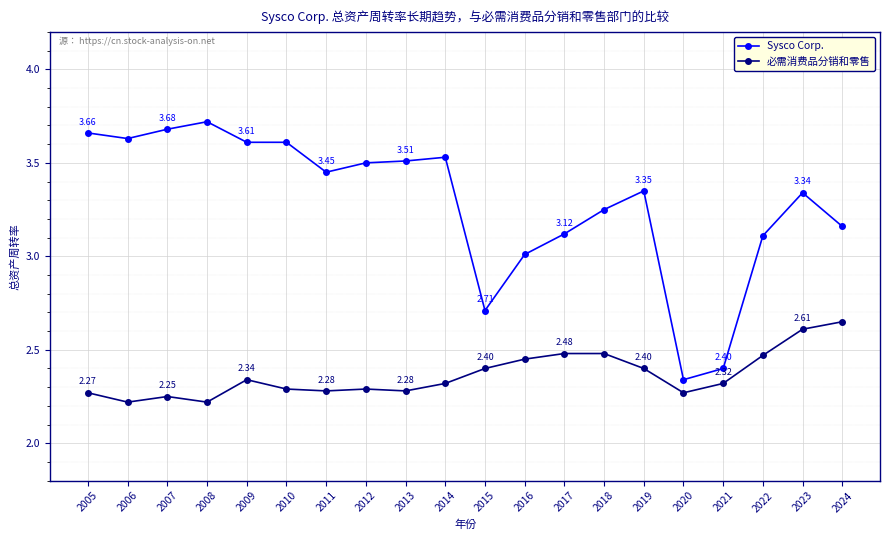

At which label does Sysco Corp. reach its minimum?

2020